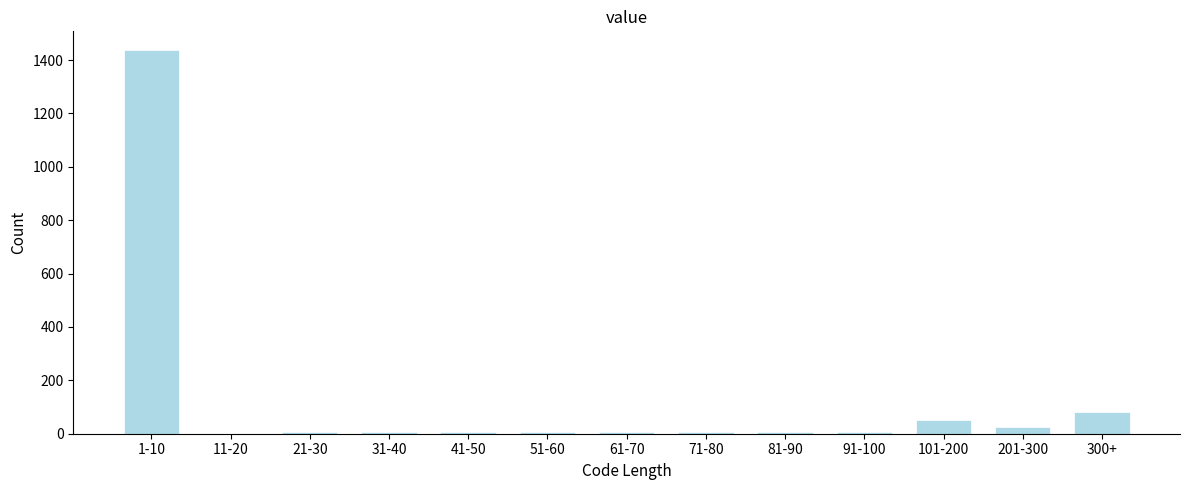

What is the sum of all values?

1631